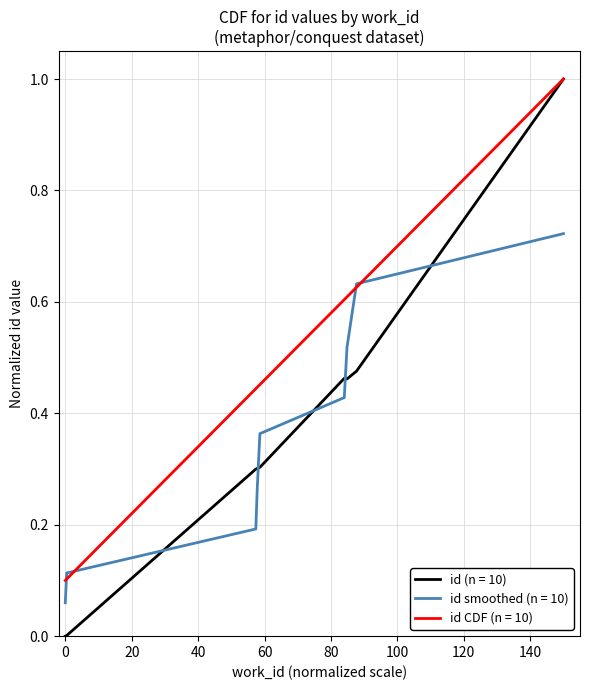

The value at 3782 is 0.4. True or false?

False